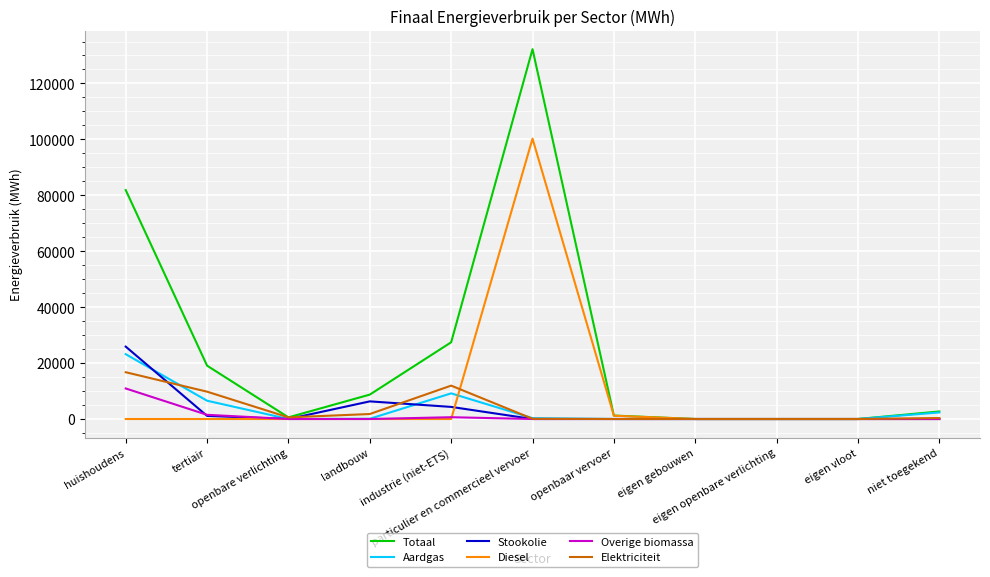

Which series has the widest spread of values?

Totaal